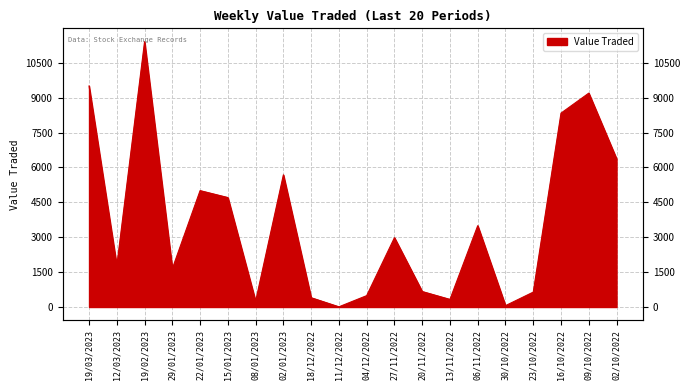

The value at 02/10/2022 is 8819. True or false?

False